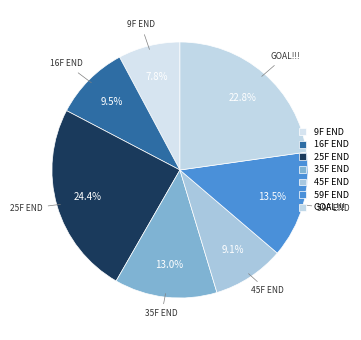

What portion of the pie excludes 16F END?

90.5%